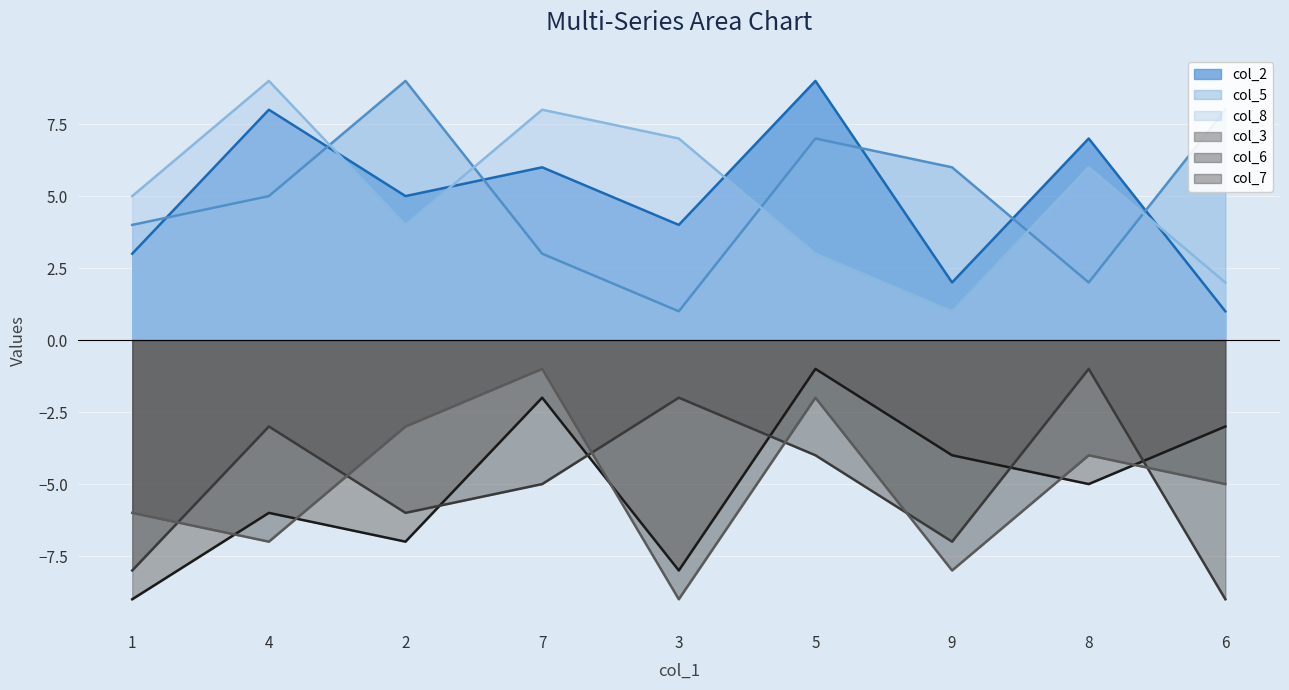

How many interior local valleys does the col_3 series have?

3